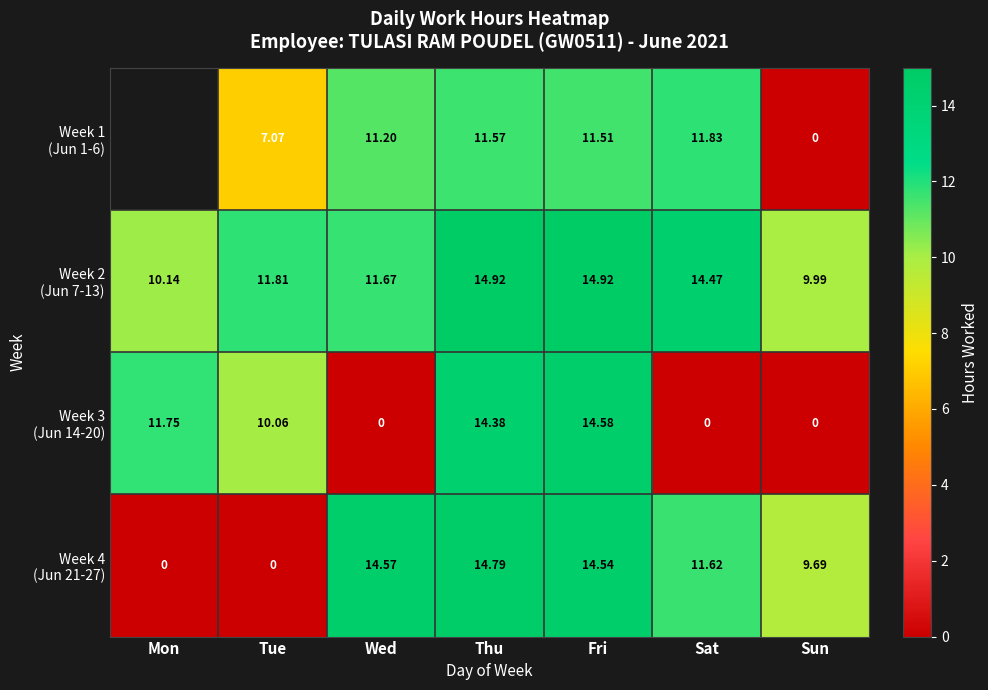

The Week 2 (Jun 7-13) series shows 2.1 at Mon. True or false?

False